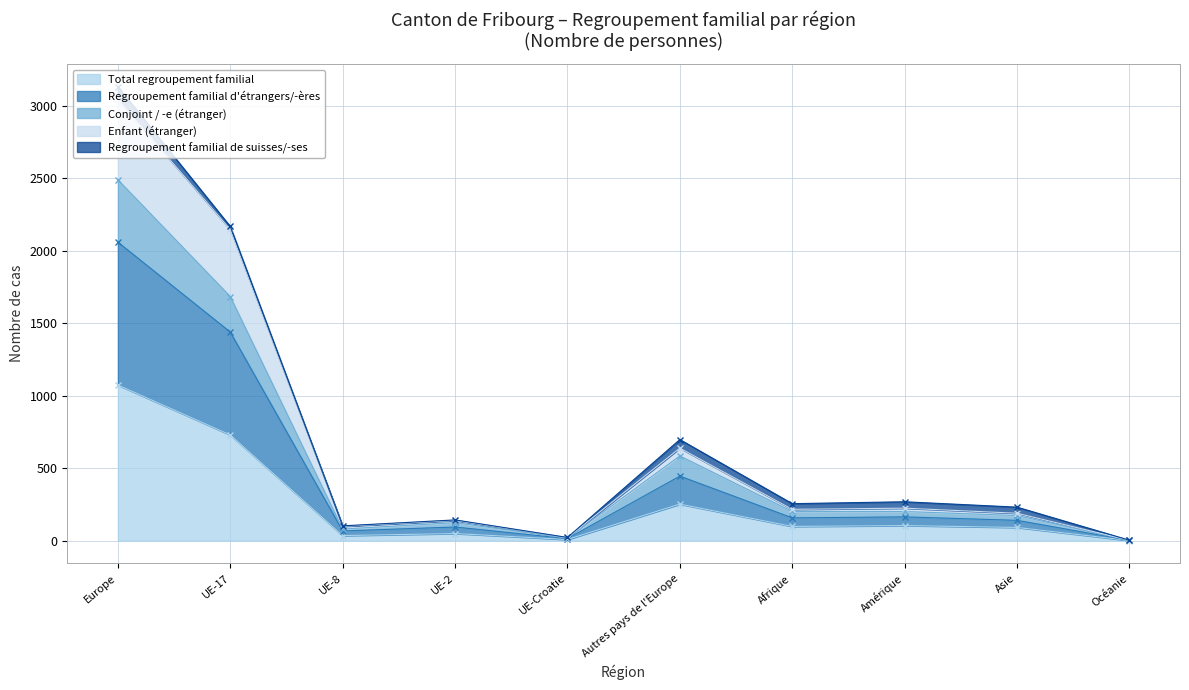

Which series has the largest range (max minus min)?

Regroupement familial d'étrangers/-ères